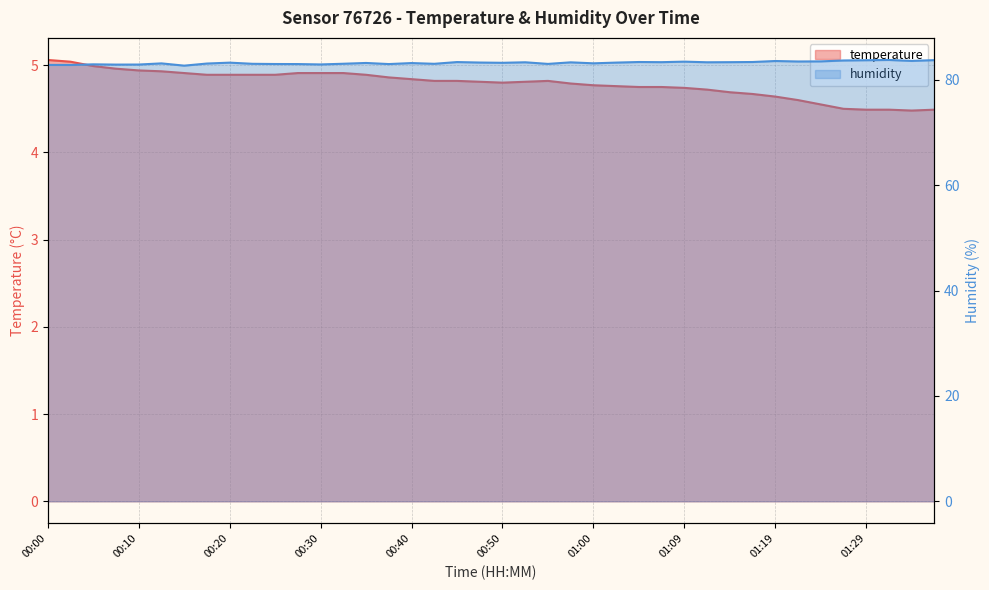

Reading right to left, extract all data points from this chart.

temperature: 01:37=4.5	01:34=4.5	01:31=4.5	01:29=4.5	01:27=4.5	01:24=4.5	01:22=4.6	01:19=4.6	01:17=4.7	01:14=4.7	01:12=4.7	01:09=4.7	01:07=4.8	01:04=4.8	01:02=4.8	01:00=4.8	00:57=4.8	00:55=4.8	00:52=4.8	00:50=4.8	00:47=4.8	00:45=4.8	00:42=4.8	00:40=4.8	00:37=4.9	00:35=4.9	00:32=4.9	00:30=4.9	00:27=4.9	00:25=4.9	00:23=4.9	00:20=4.9	00:18=4.9	00:15=4.9	00:13=4.9	00:10=4.9	00:08=5.0	00:05=5.0	00:03=5.0	00:00=5.1
humidity: 01:37=83.8	01:34=83.6	01:31=83.8	01:29=83.8	01:27=83.7	01:24=83.5	01:22=83.5	01:19=83.6	01:17=83.4	01:14=83.4	01:12=83.4	01:09=83.5	01:07=83.4	01:04=83.4	01:02=83.3	01:00=83.2	00:57=83.3	00:55=83.0	00:52=83.4	00:50=83.3	00:47=83.3	00:45=83.4	00:42=83.1	00:40=83.2	00:37=83.0	00:35=83.2	00:32=83.1	00:30=83.0	00:27=83.0	00:25=83.0	00:23=83.1	00:20=83.3	00:18=83.1	00:15=82.7	00:13=83.2	00:10=82.9	00:08=82.9	00:05=83.0	00:03=82.8	00:00=82.9